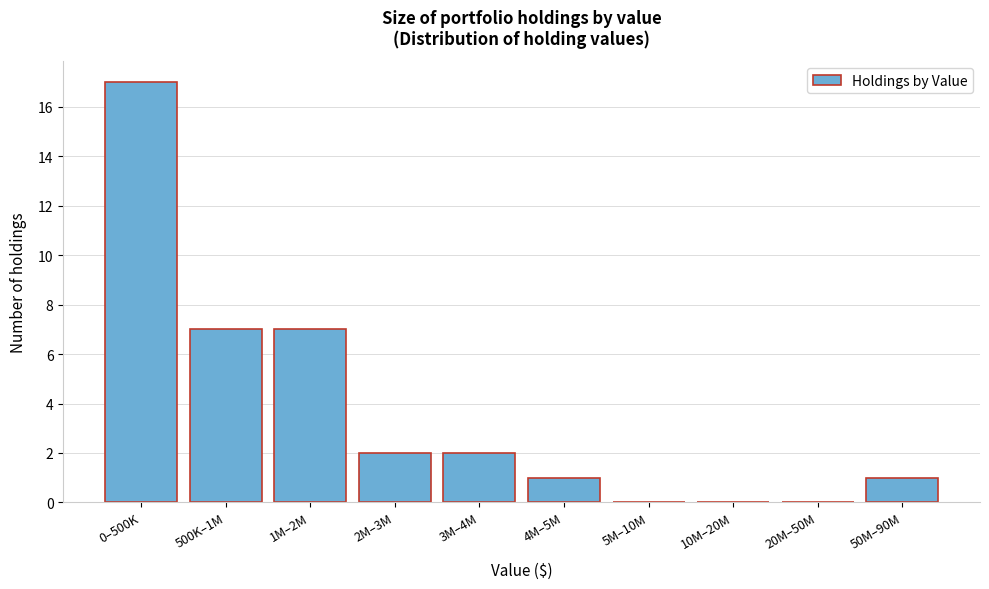

Reading right to left, list all the values displayed in this chart.

50M–90M=1	20M–50M=0	10M–20M=0	5M–10M=0	4M–5M=1	3M–4M=2	2M–3M=2	1M–2M=7	500K–1M=7	0–500K=17